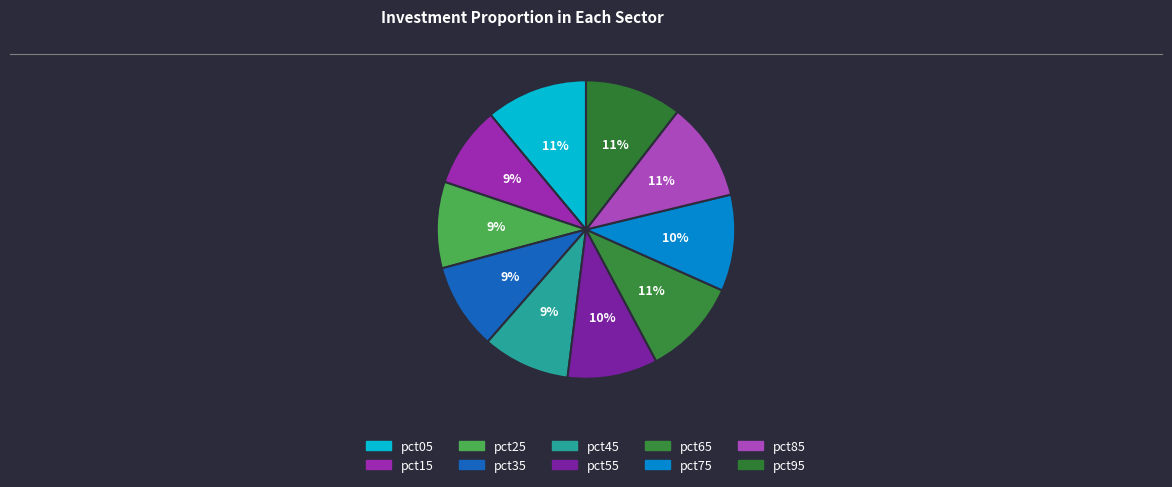

To the nearest percent, what is the average slice percentage?

10%